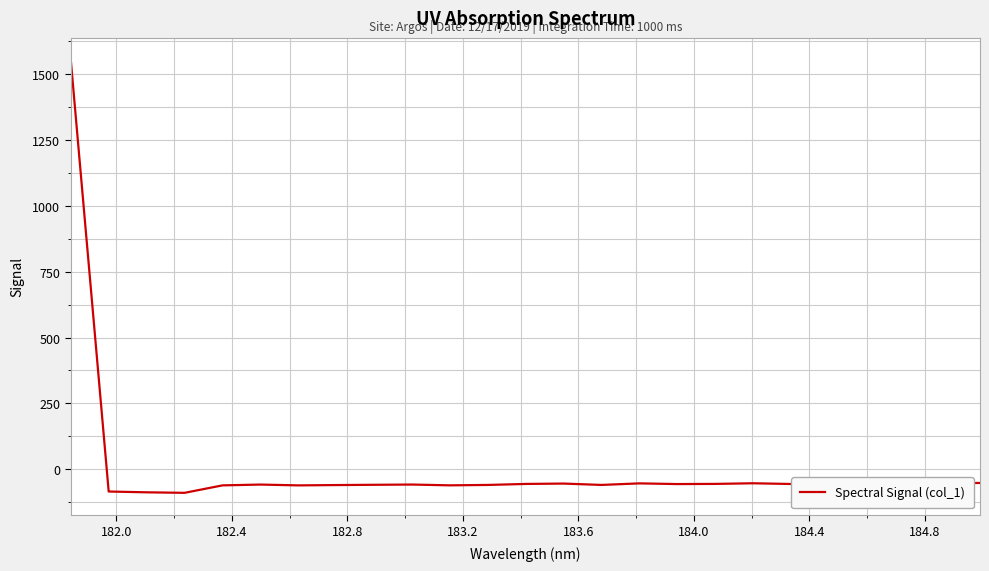

What is the difference between the maximum and minimum values?

1646.3